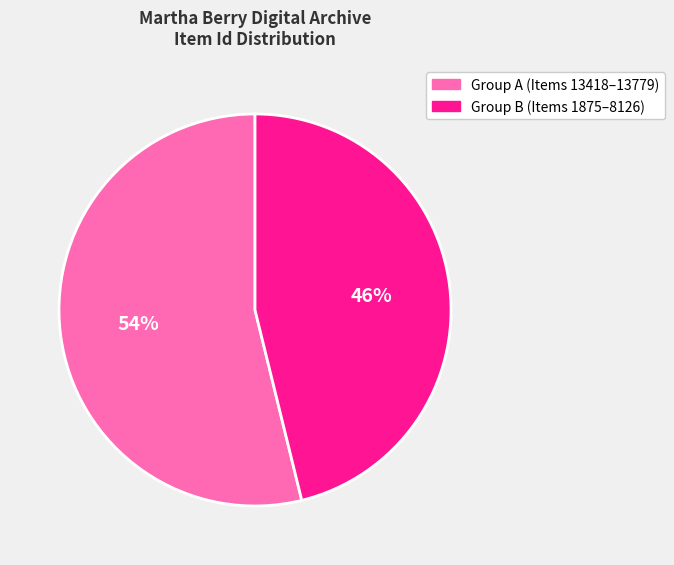

Is there a majority slice in this chart?

Yes